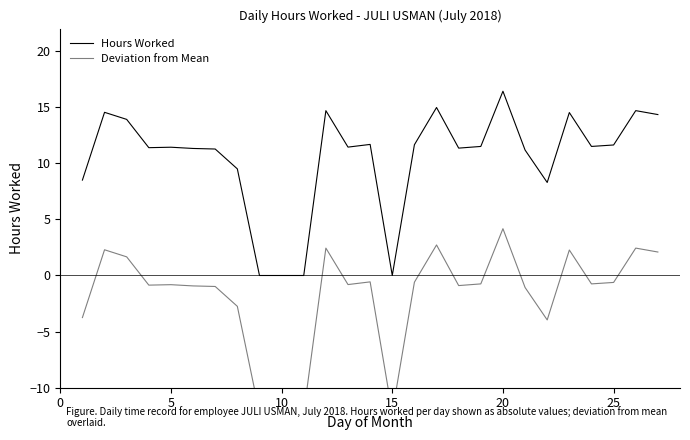

What is the lowest value of the Deviation from Mean series?

-12.2